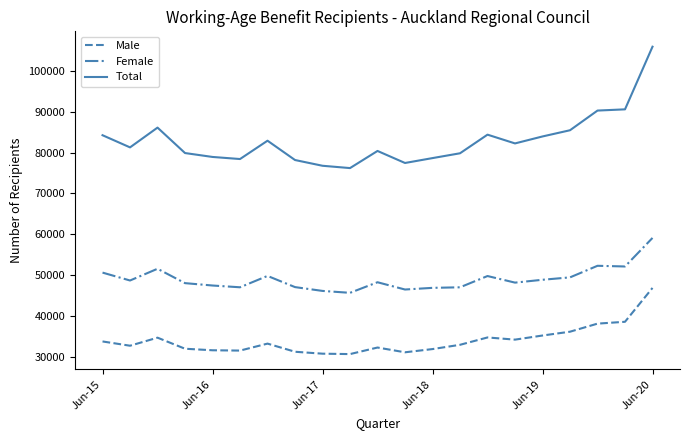

Rank the series by their maximum value, from lowest to highest.

Male, Female, Total